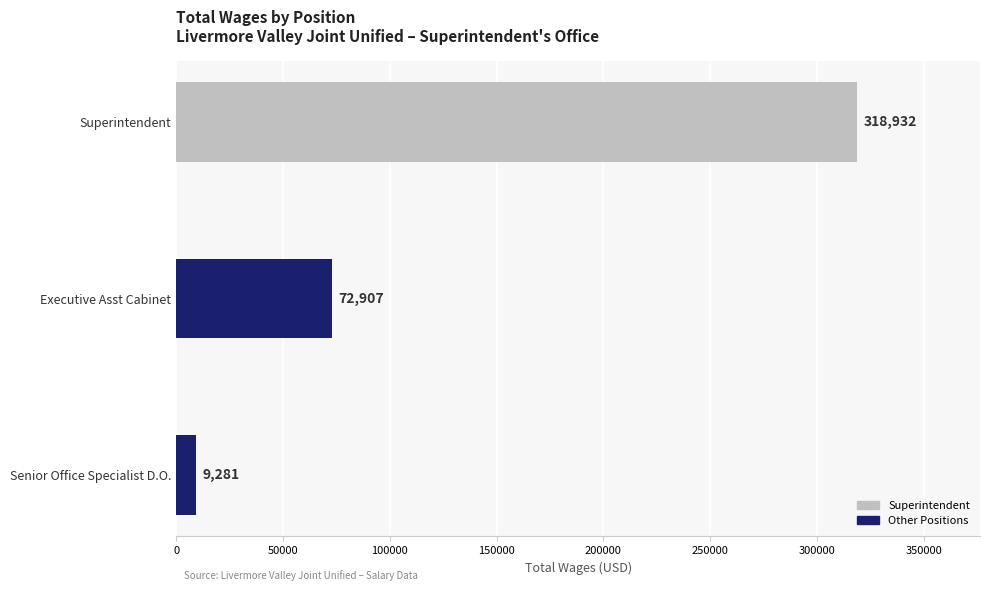

How many data points does each series have?

3